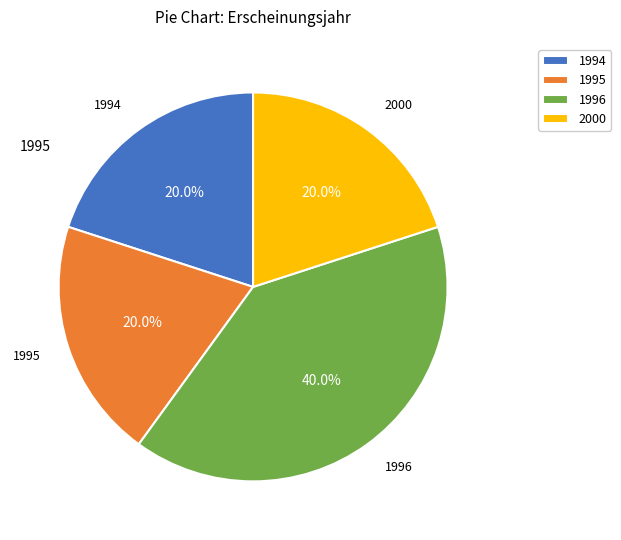

Combined, what portion of the pie is 1995 and 1994?

40.0%